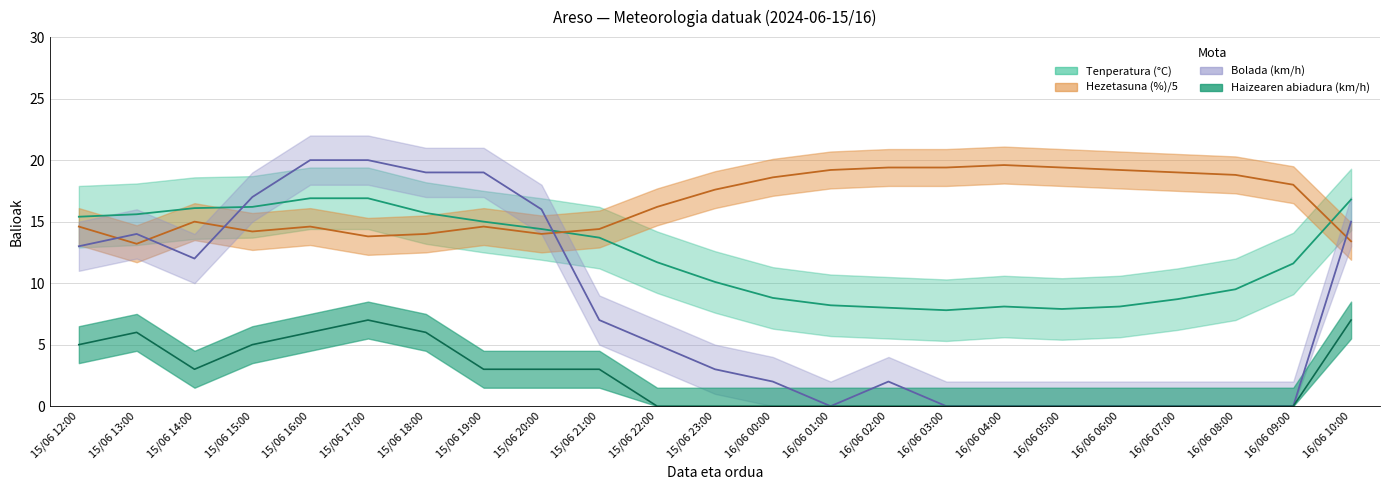

Between 16/06 00:00 and 15/06 17:00, which is larger?

15/06 17:00